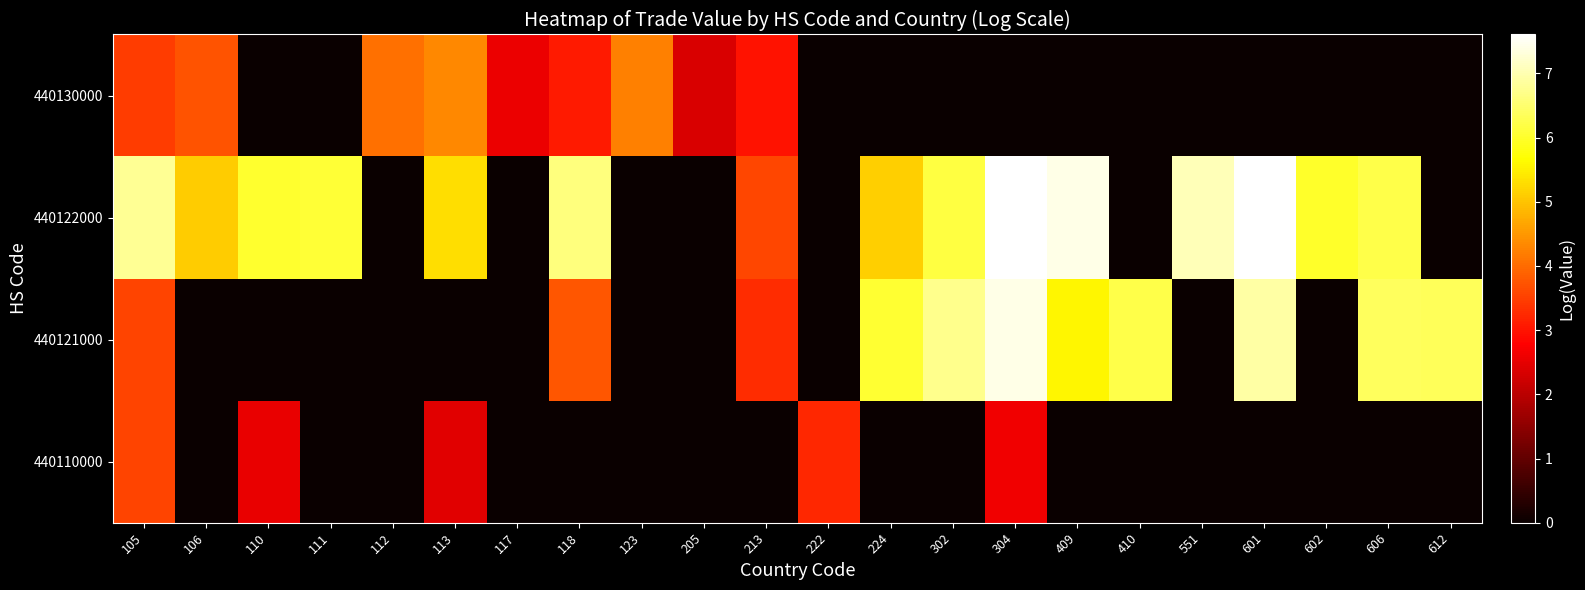

At which category does the chart reach its peak across all series?

601